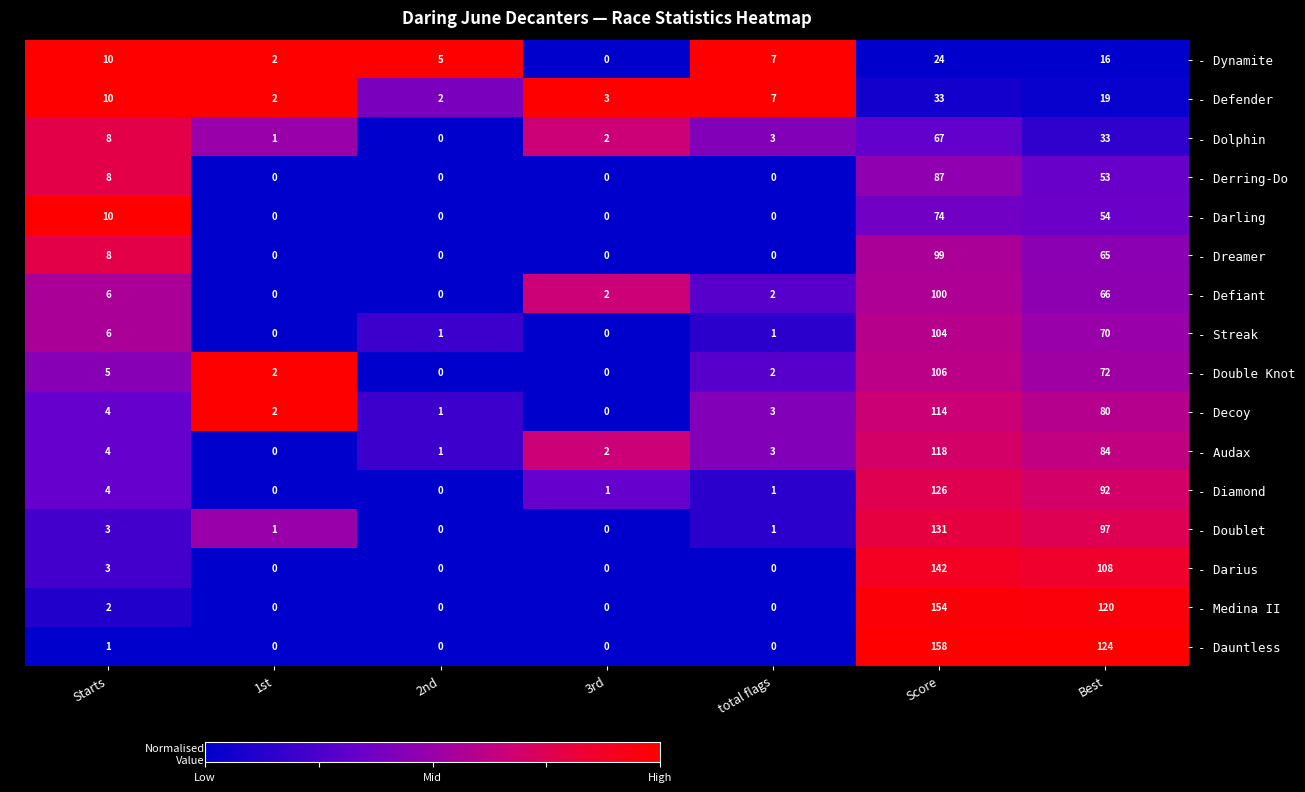

Which series has the largest total across all categories?

- Dauntless